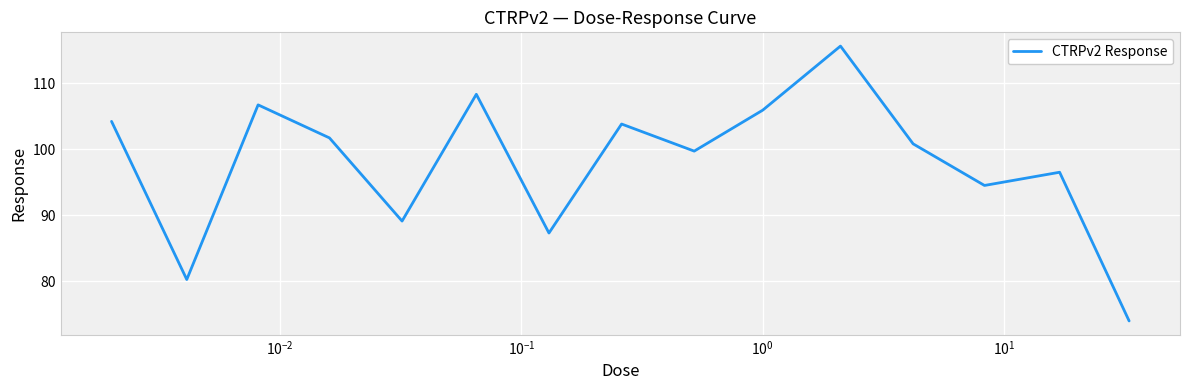

How many distinct data groups are displayed?

1